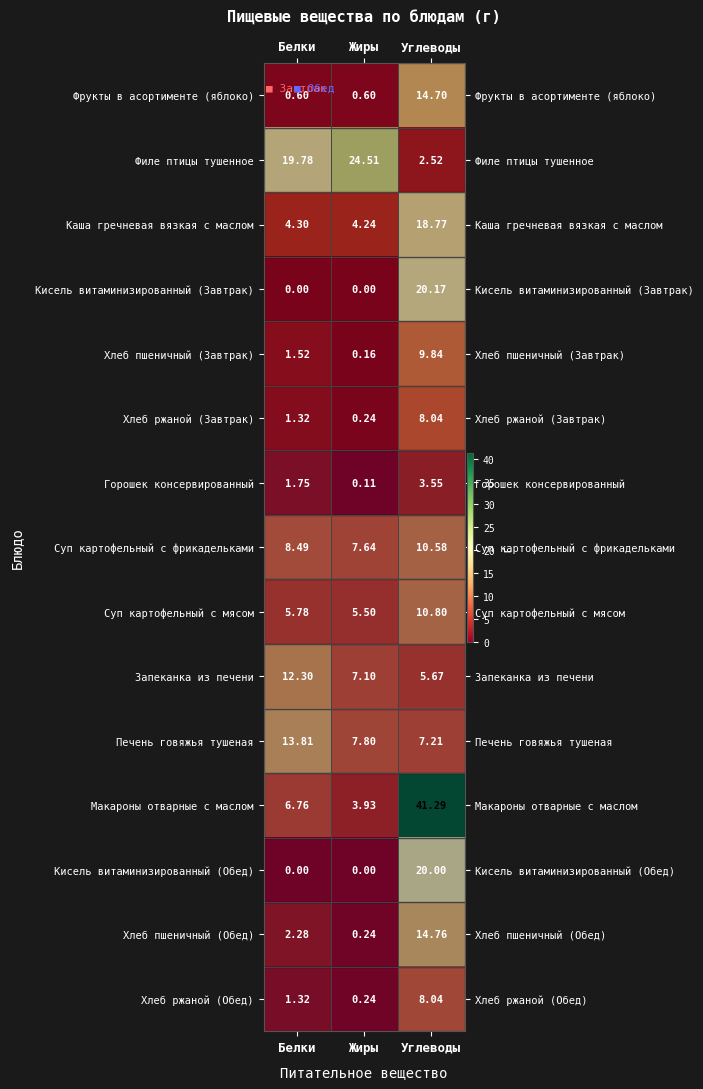

At which label does Макароны отварные с маслом reach its minimum?

Жиры